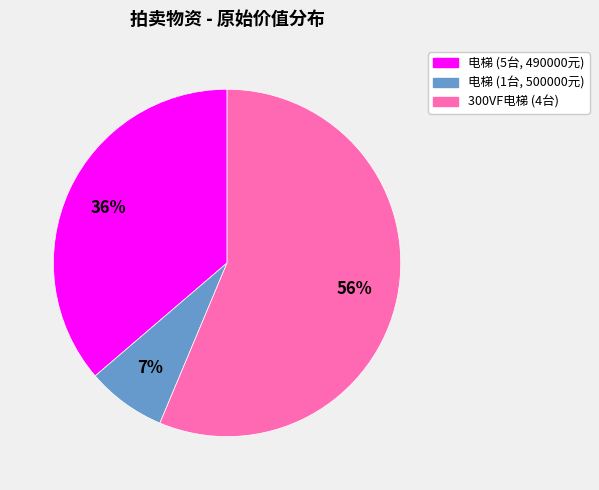

Is there any slice that represents more than half of the pie?

Yes